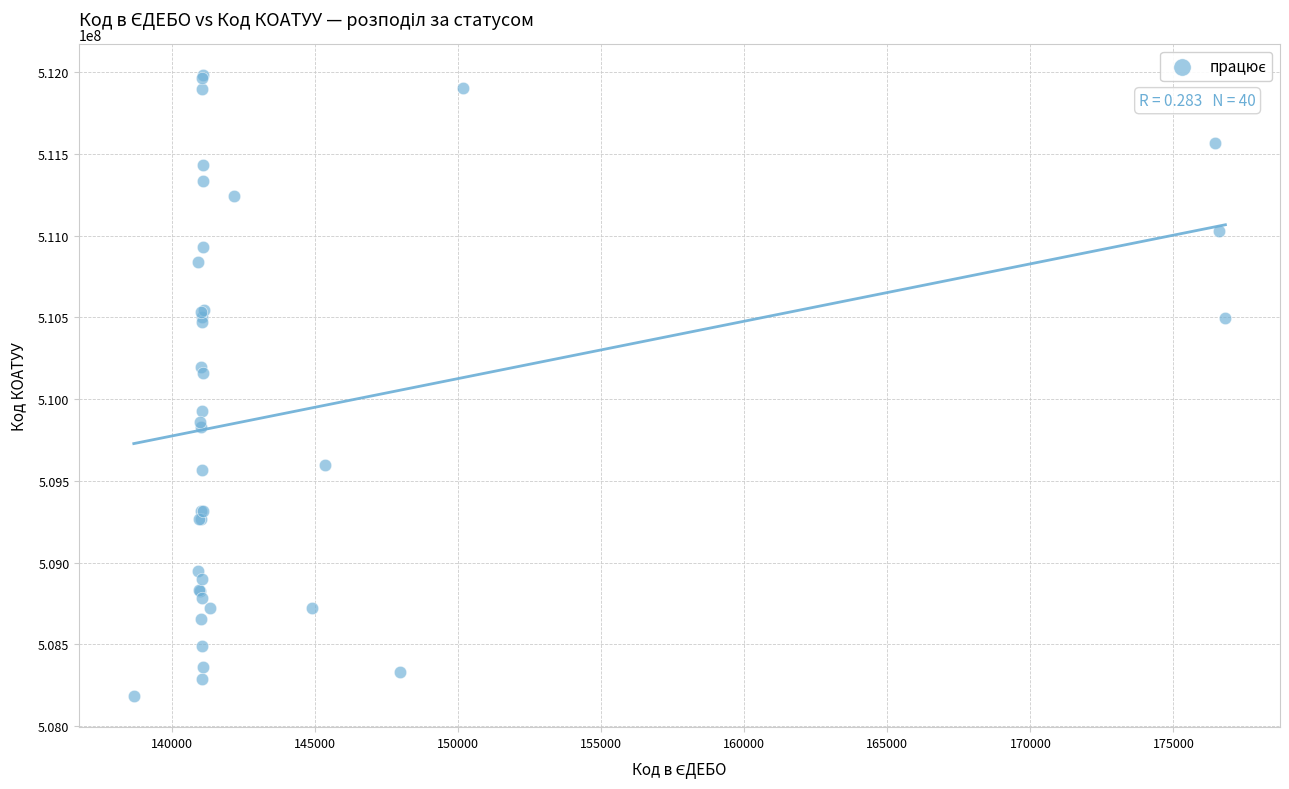

What Y value in the scatter plot is closest to 510080988?

510156937.8